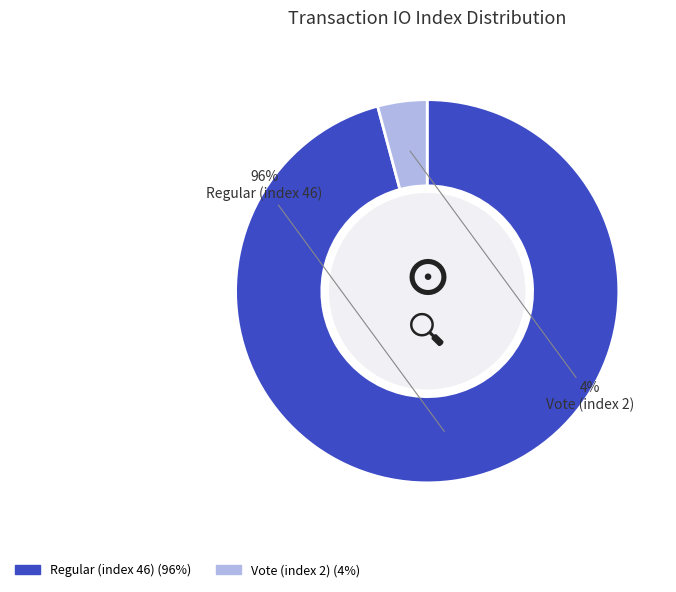

Combined, do Vote (index 2) and Regular (index 46) account for over 50%?

Yes